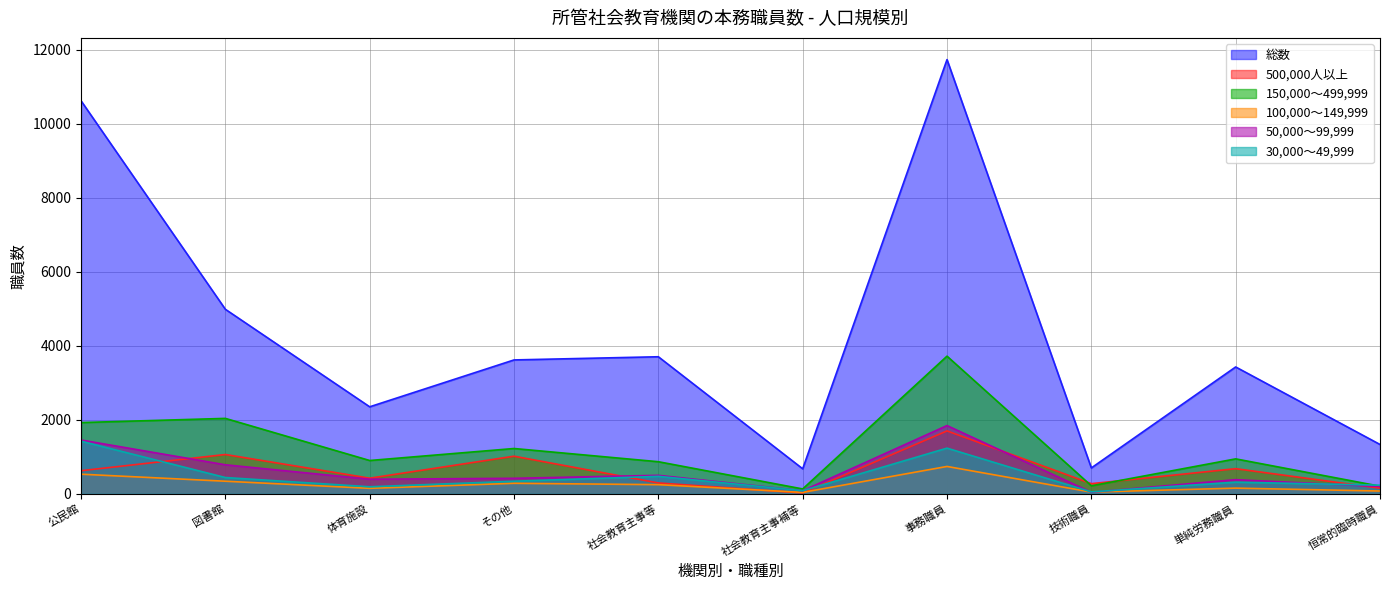

How many series are shown in this chart?

6